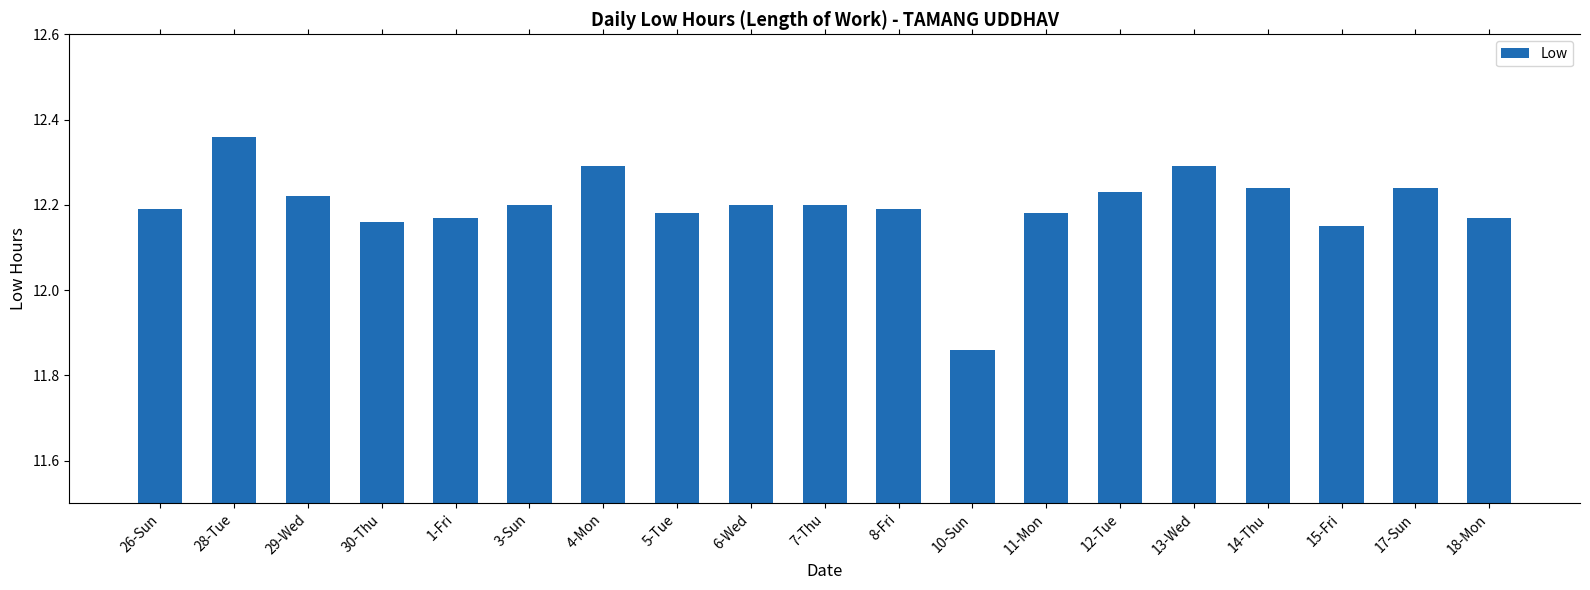

True or false: the data shows 4.5 at 15-Fri.

False